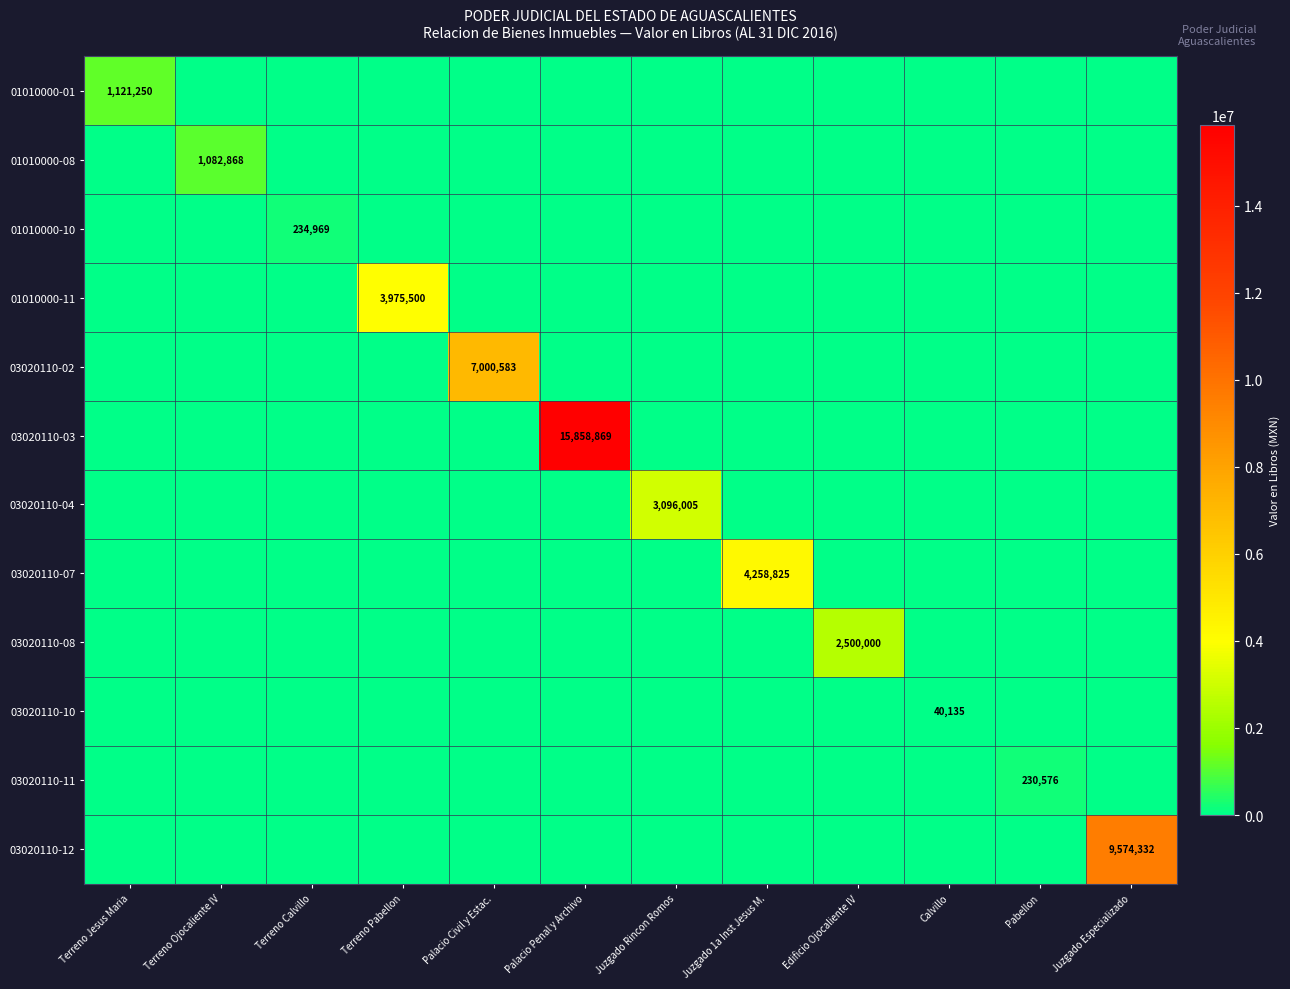

What is the total value across all series at Edificio Ojocaliente IV?

2500000